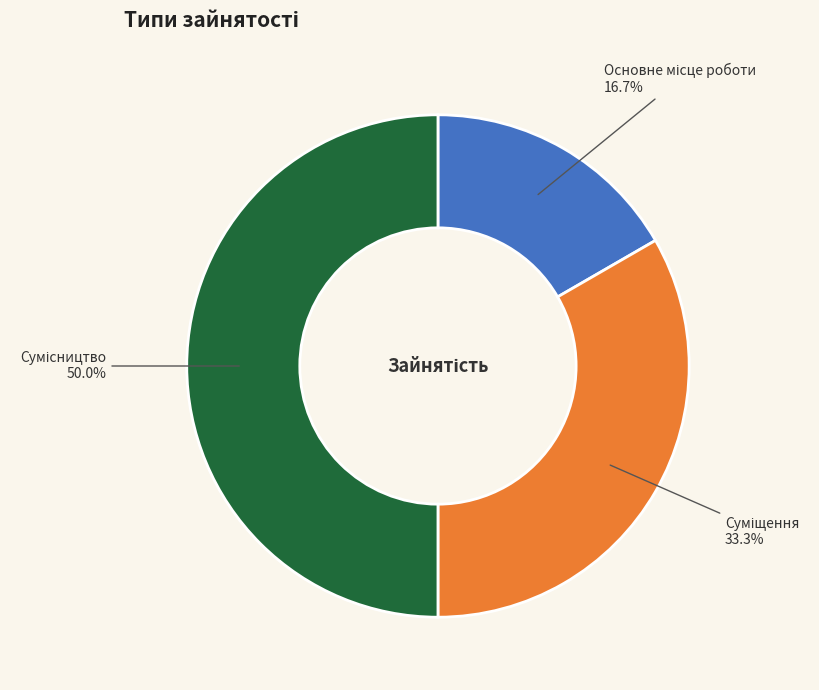

Count the number of slices in the pie.

3